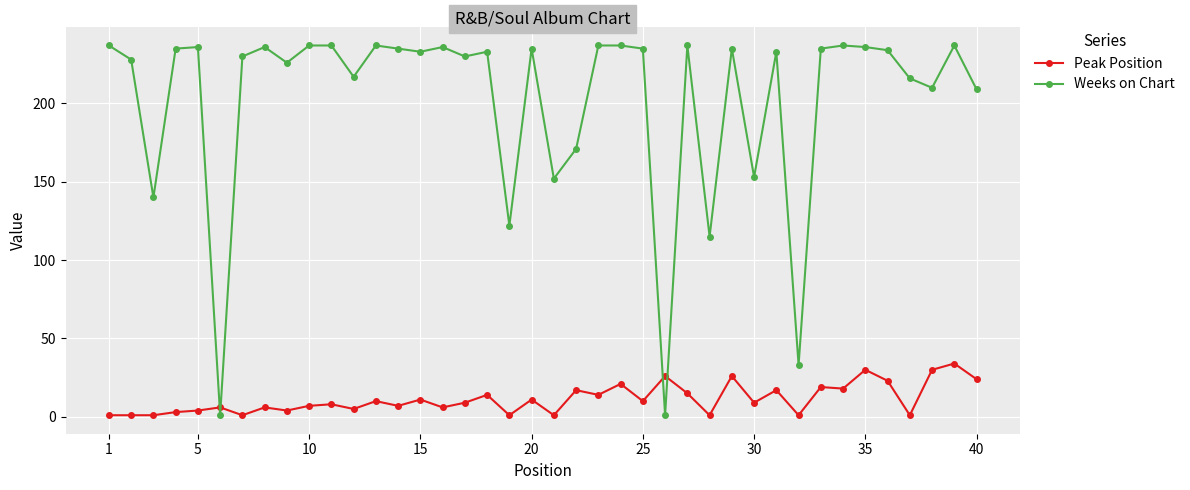

Rank the series by their average value, from highest to lowest.

Weeks on Chart, Peak Position